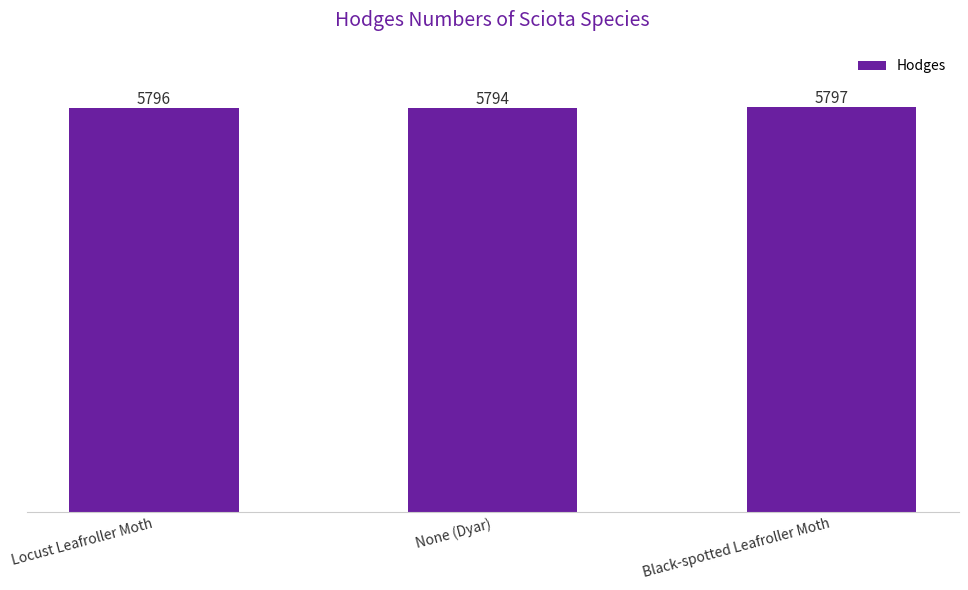

What is the ratio of the value at Locust Leafroller Moth to the value at None (Dyar)?

1.0